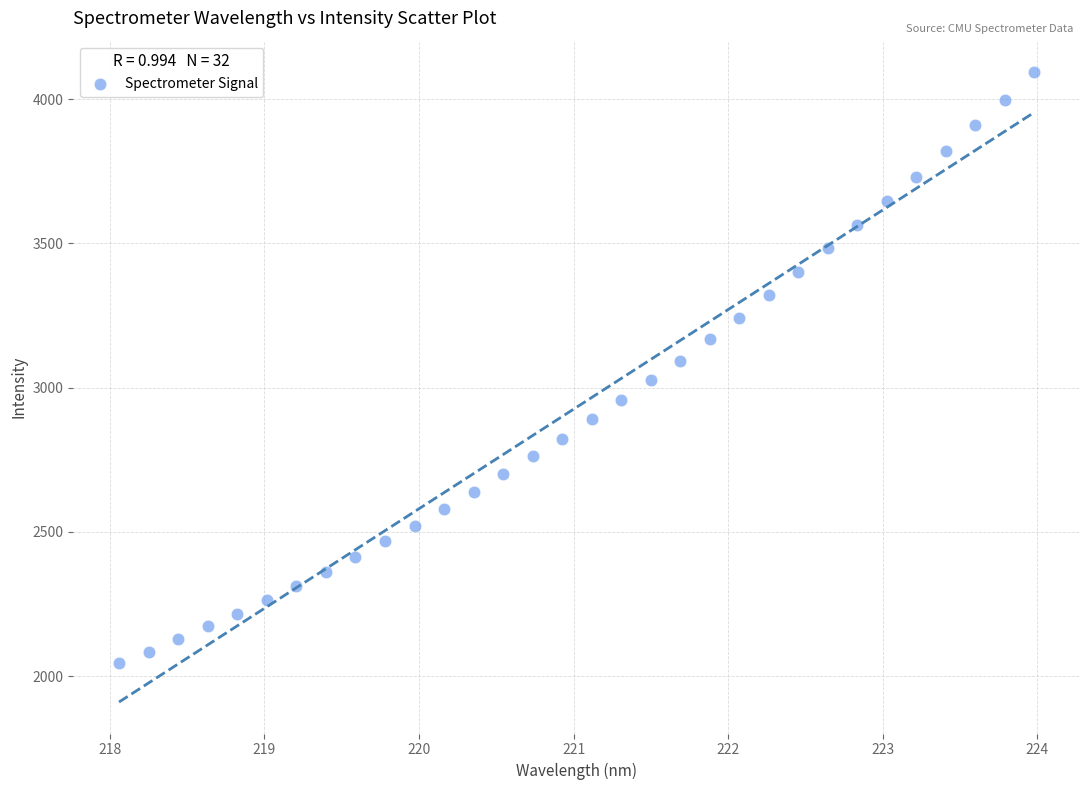

What is the range of Y values (max minus min)?

2047.9